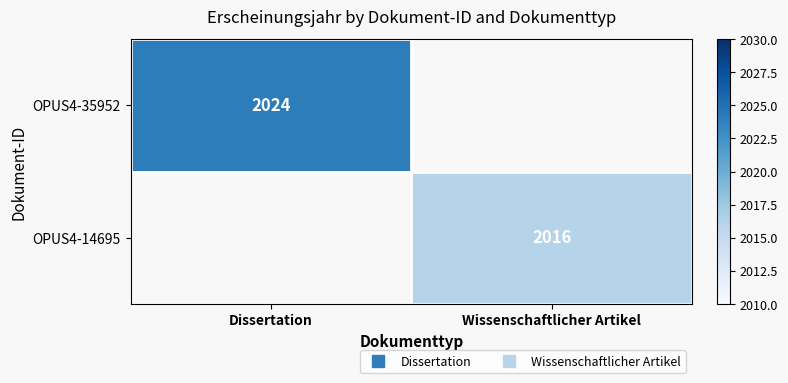

Which category has the lowest value across all series?

Wissenschaftlicher Artikel